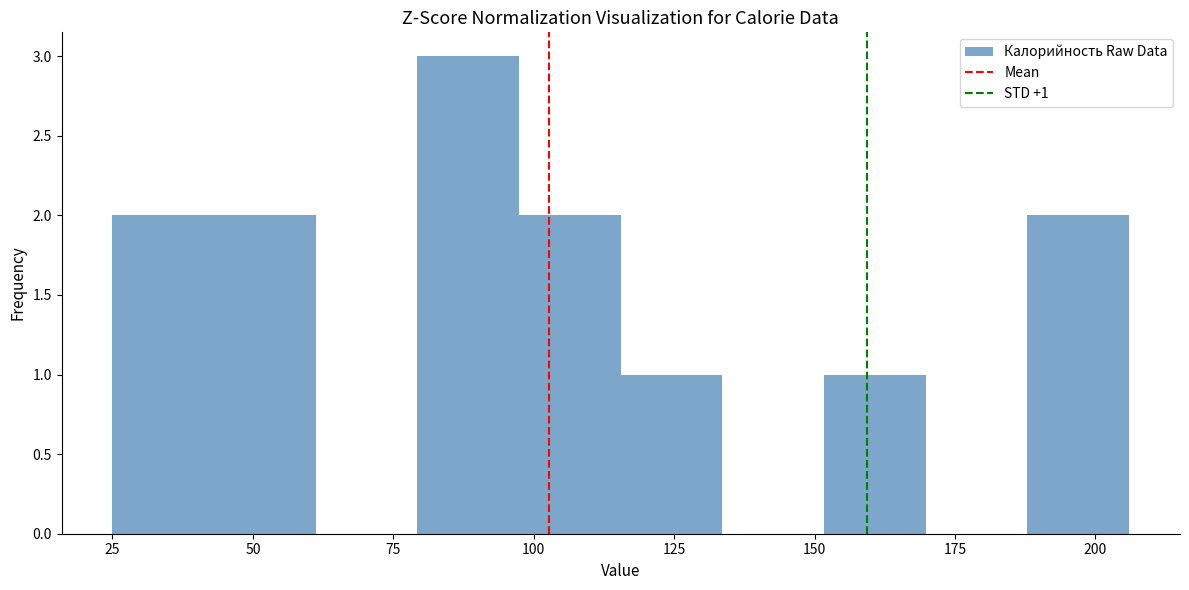

Read against the x-axis, roughly where is the centre of the tallest bar?

90